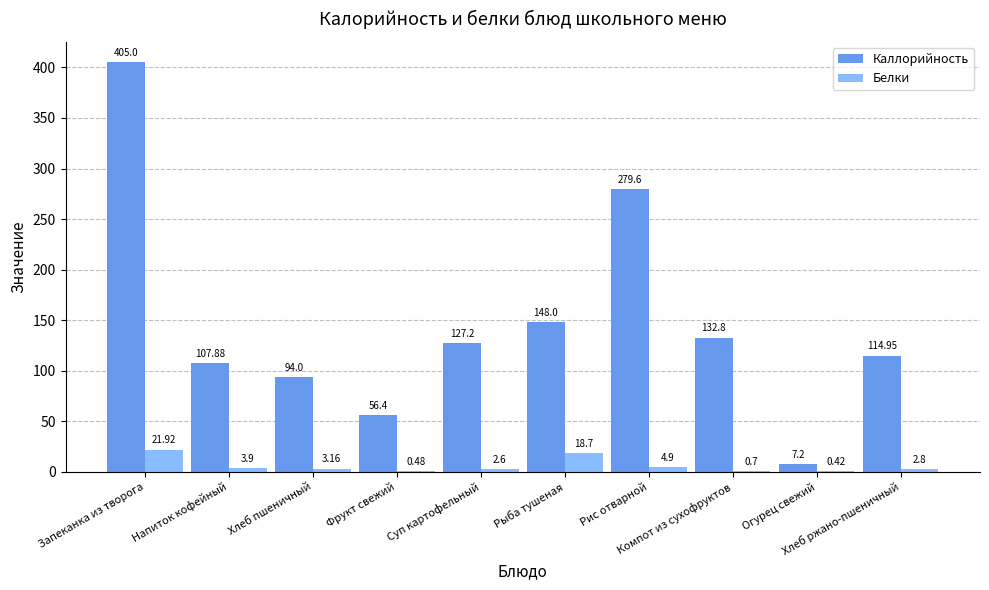

What is the total value across all series at Суп картофельный?

129.8